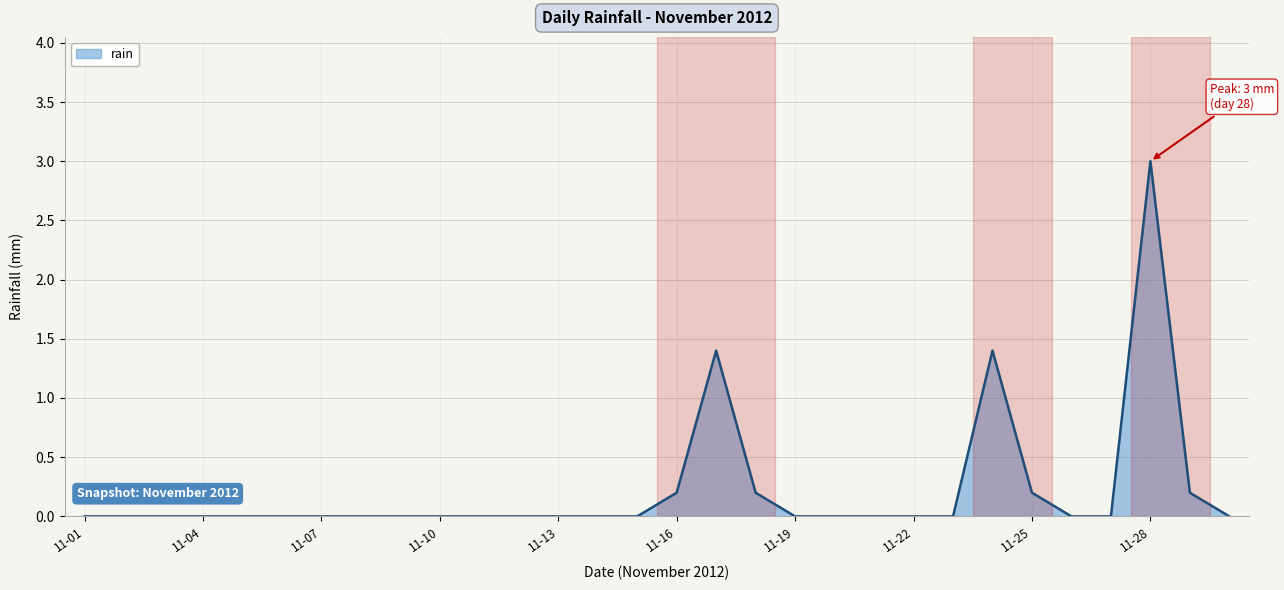

What is the maximum value shown in the chart?

3.0